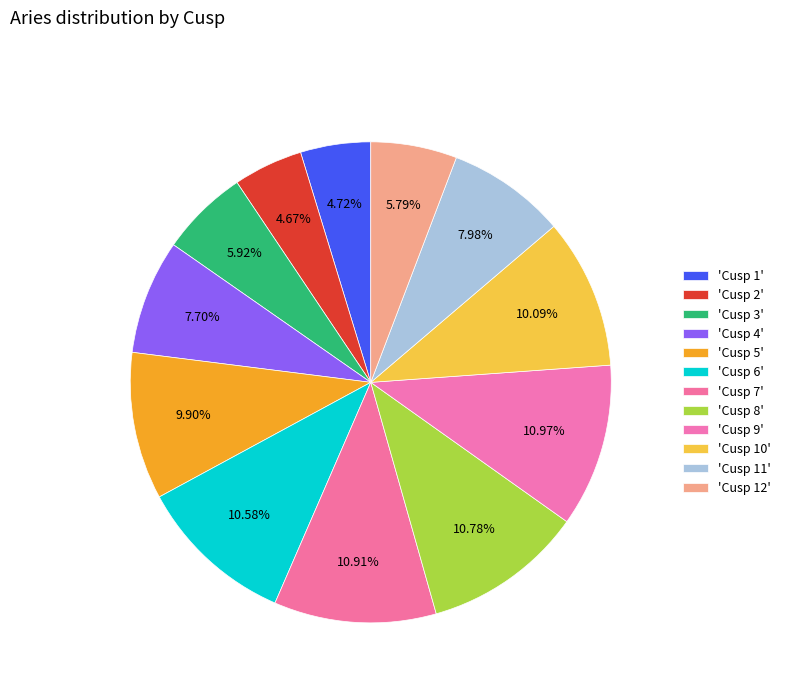

How many slices are in this pie chart?

12